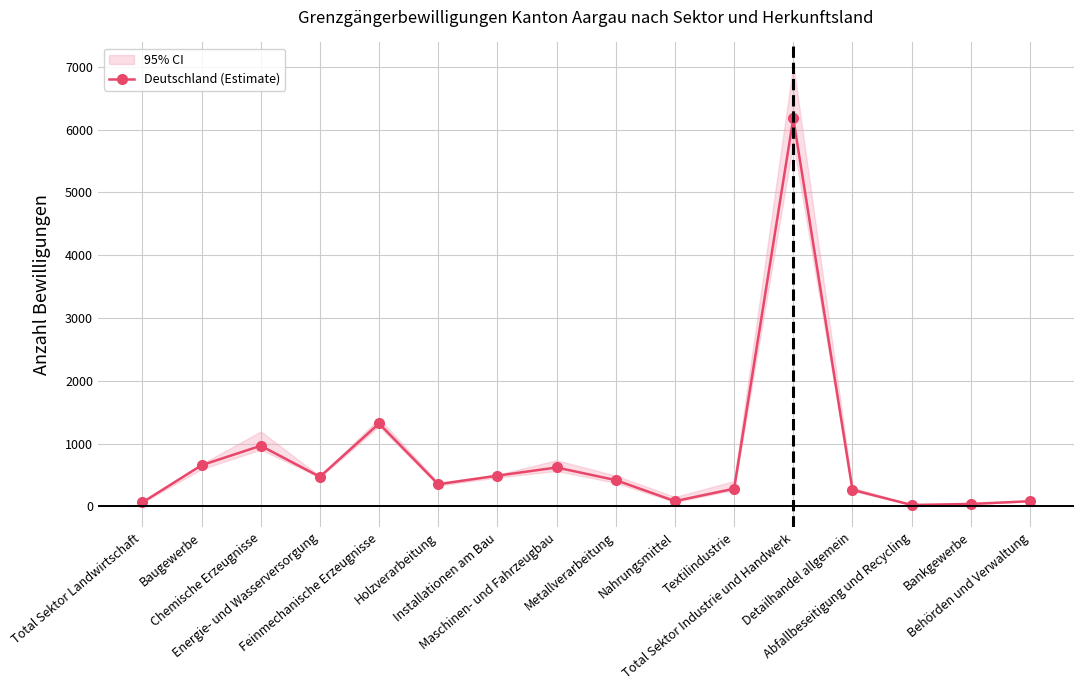

What is the greatest value displayed?

6179